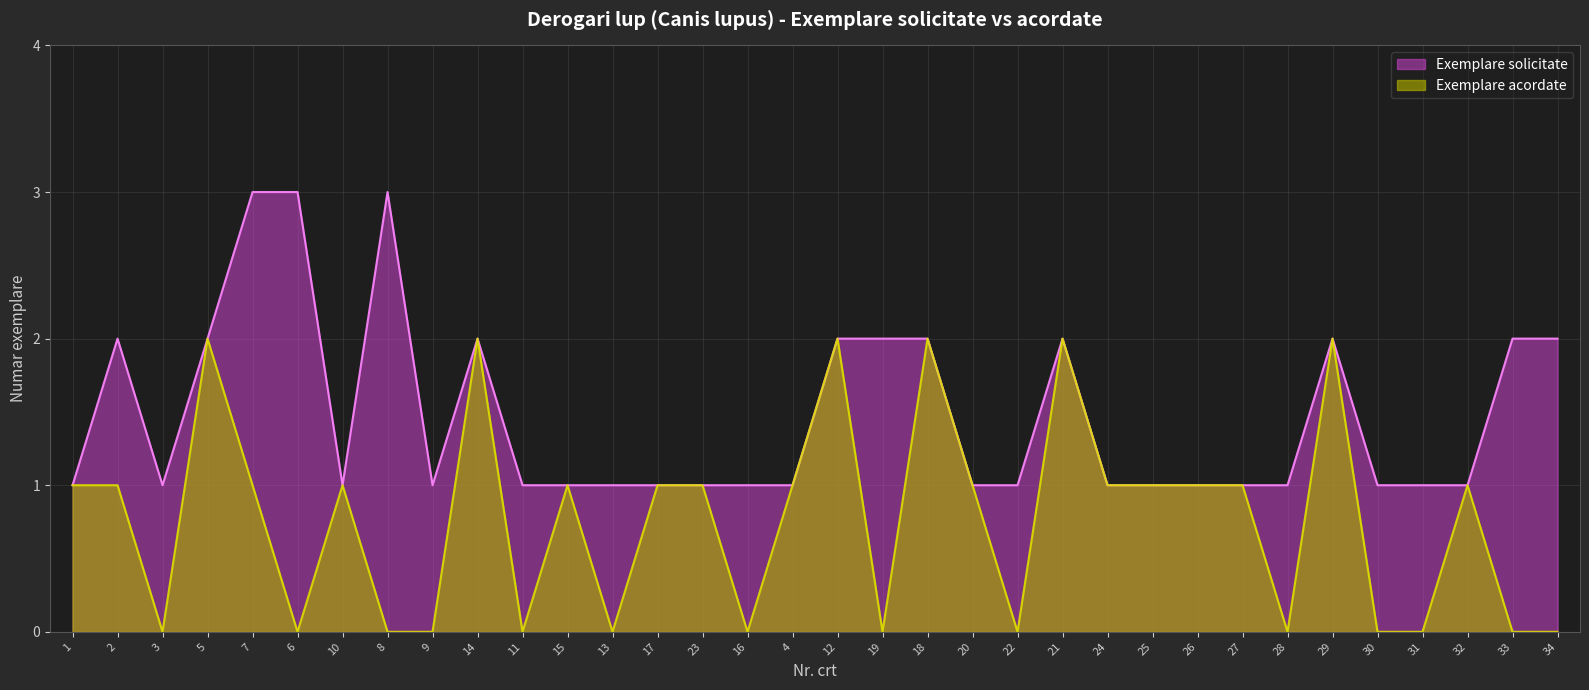

How many distinct data groups are displayed?

2